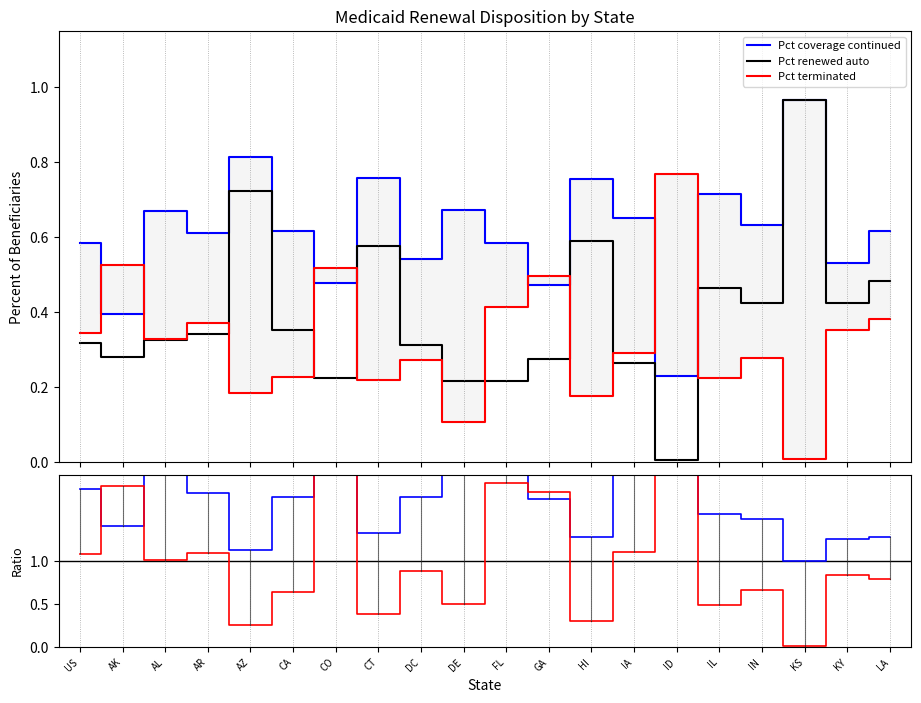

Which label corresponds to the smallest value in the chart?

ID